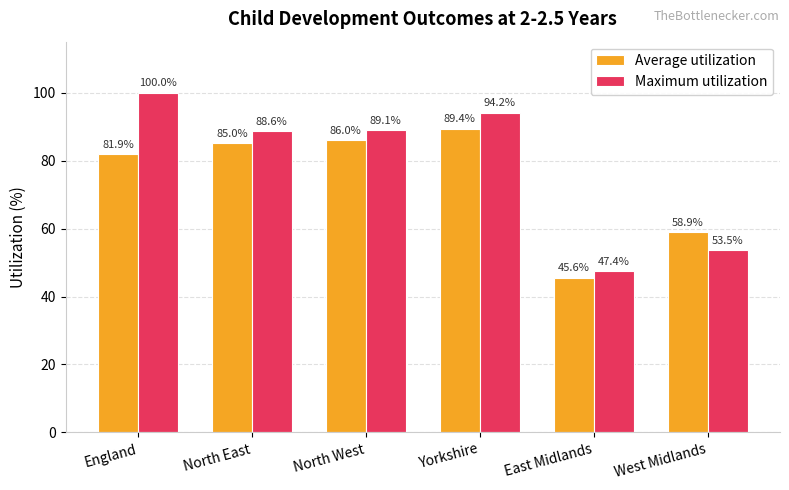

Which series changed the most between North West and East Midlands?

Maximum utilization